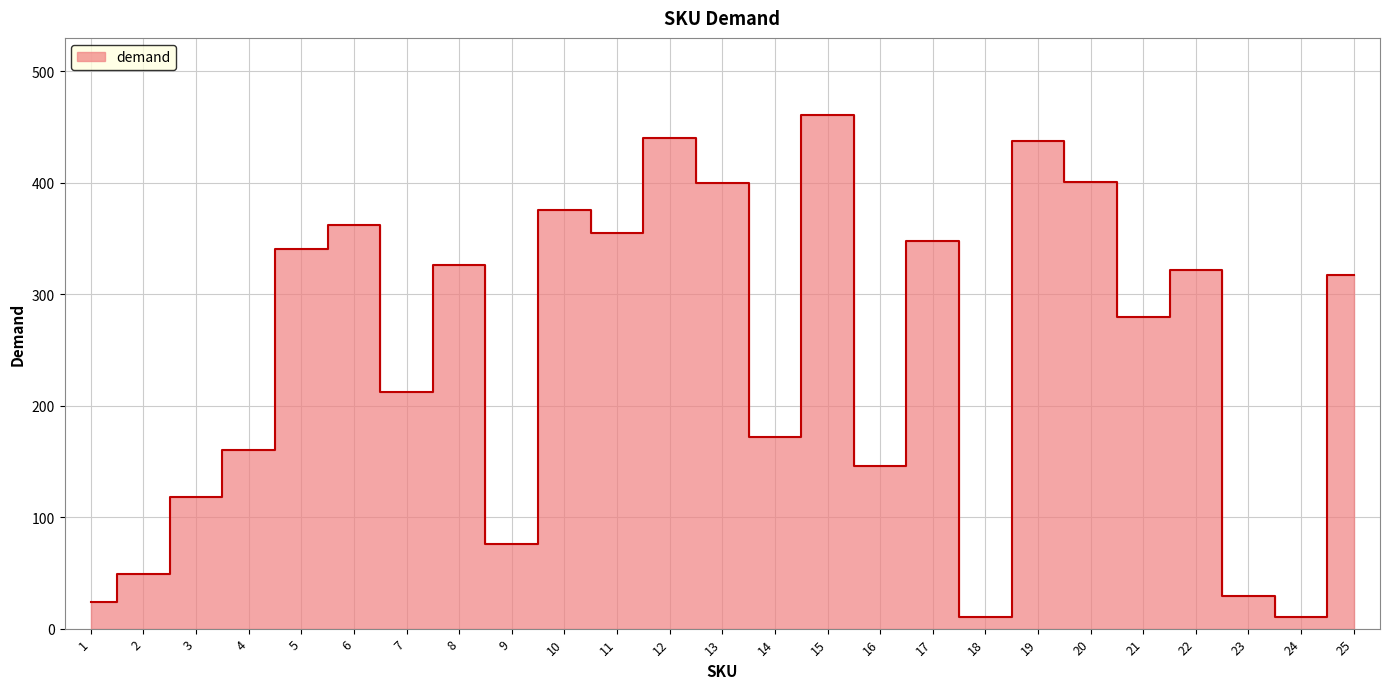

Reading left to right, transcribe all the data shown in this chart.

1=24	2=49	3=118	4=160	5=341	6=362	7=212	8=326	9=76	10=376	11=355	12=440	13=400	14=172	15=461	16=146	17=348	18=10	19=438	20=401	21=280	22=322	23=29	24=10	25=317